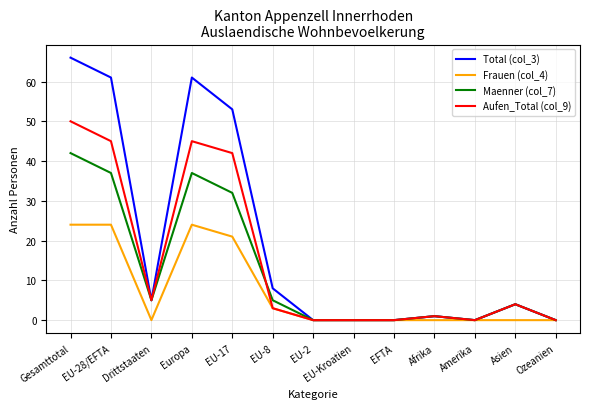

What position from the right is EU-Kroatien?

6